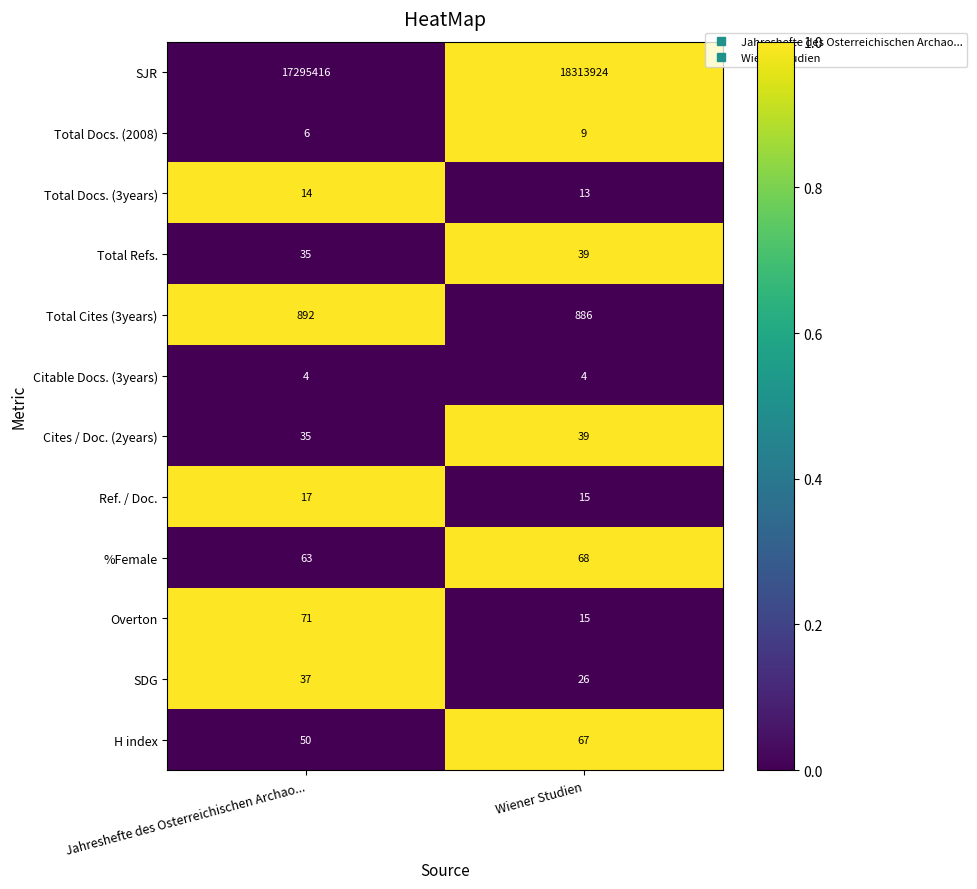

Rank the categories by Cites / Doc. (2years) value from highest to lowest.

Wiener Studien, Jahreshefte des Osterreichischen Archao...